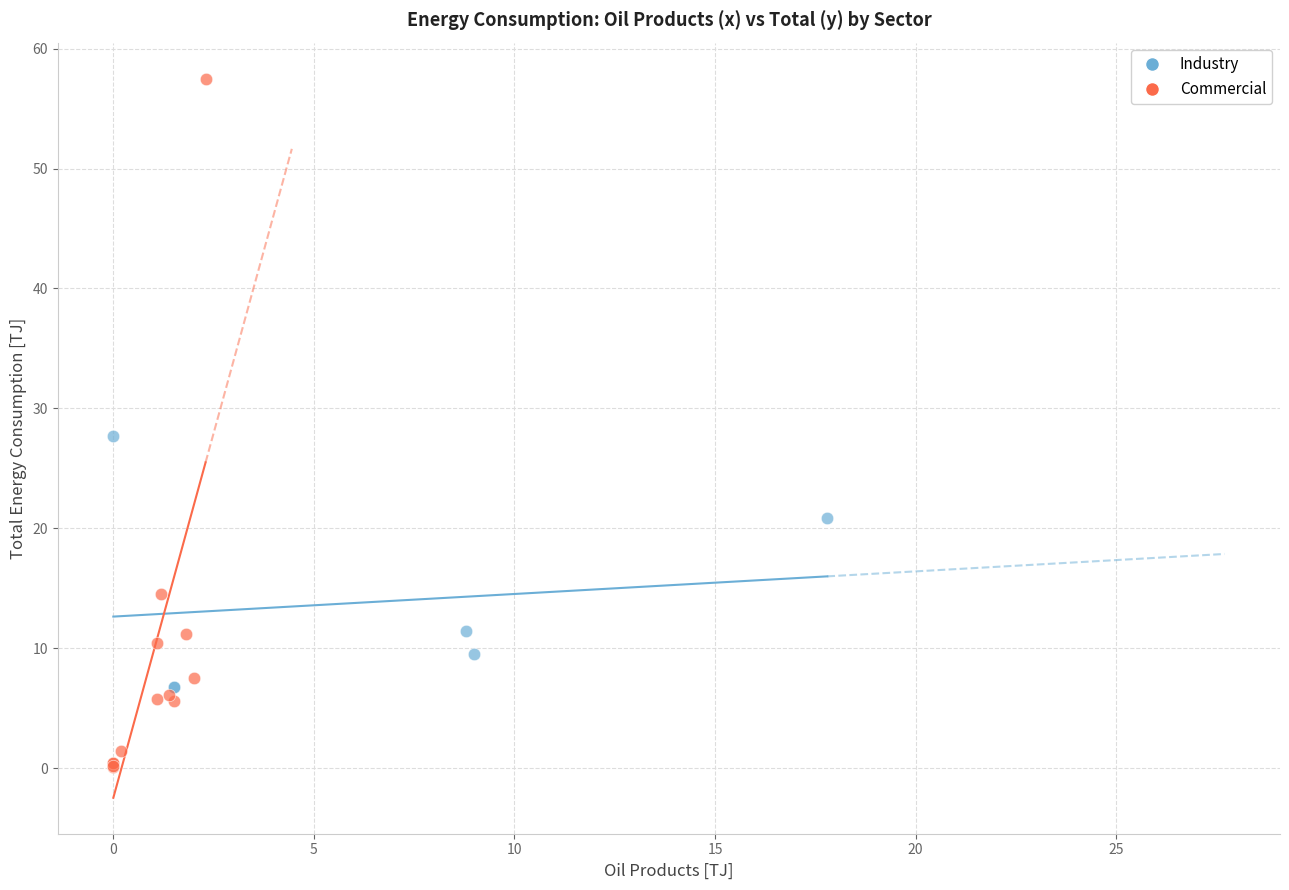

What are all the series names shown in the legend?

Industry, Commercial